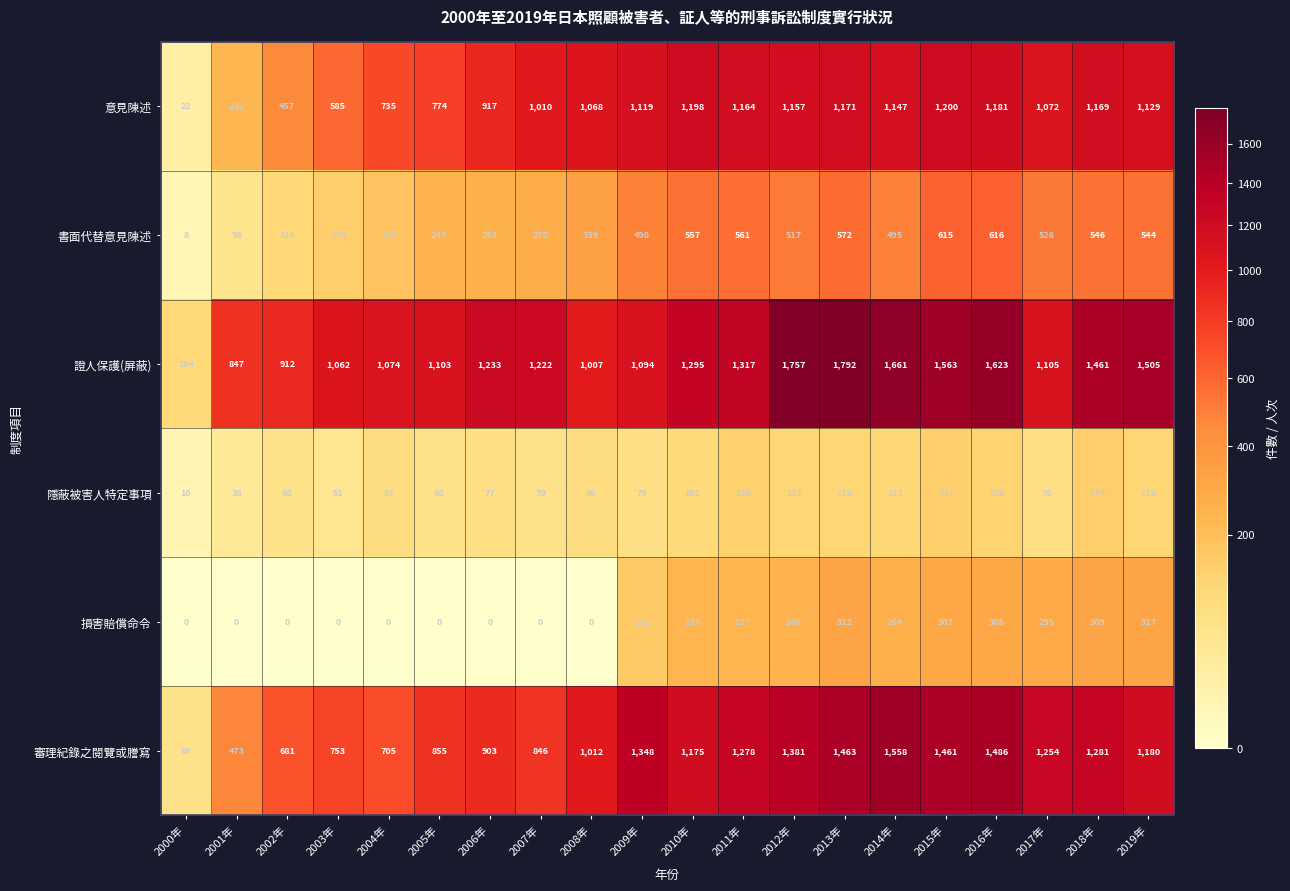

What is the total value across all series at 2018年?

4910